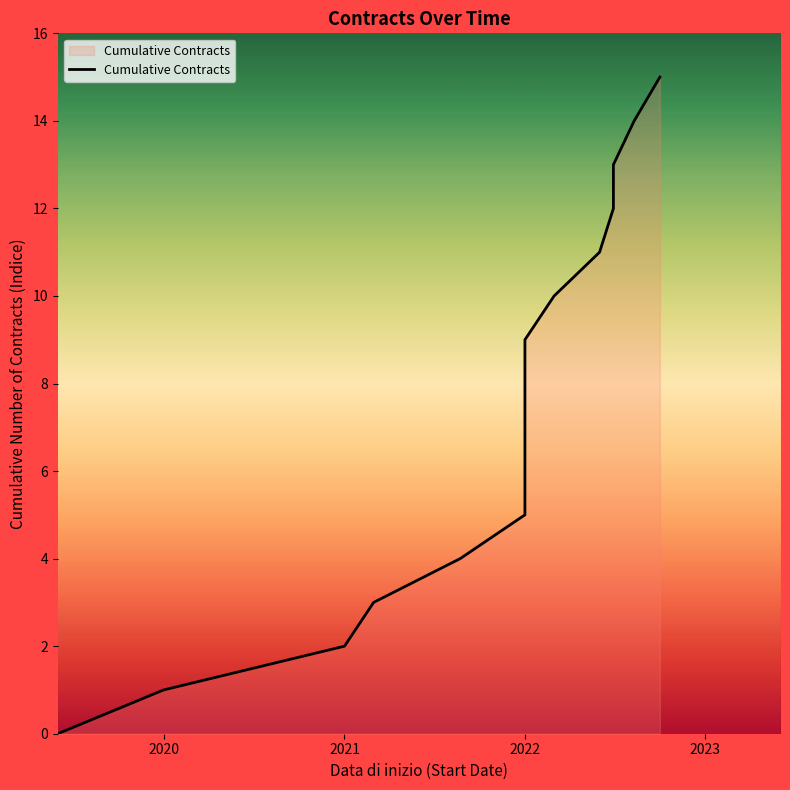

How many series are shown in this chart?

1